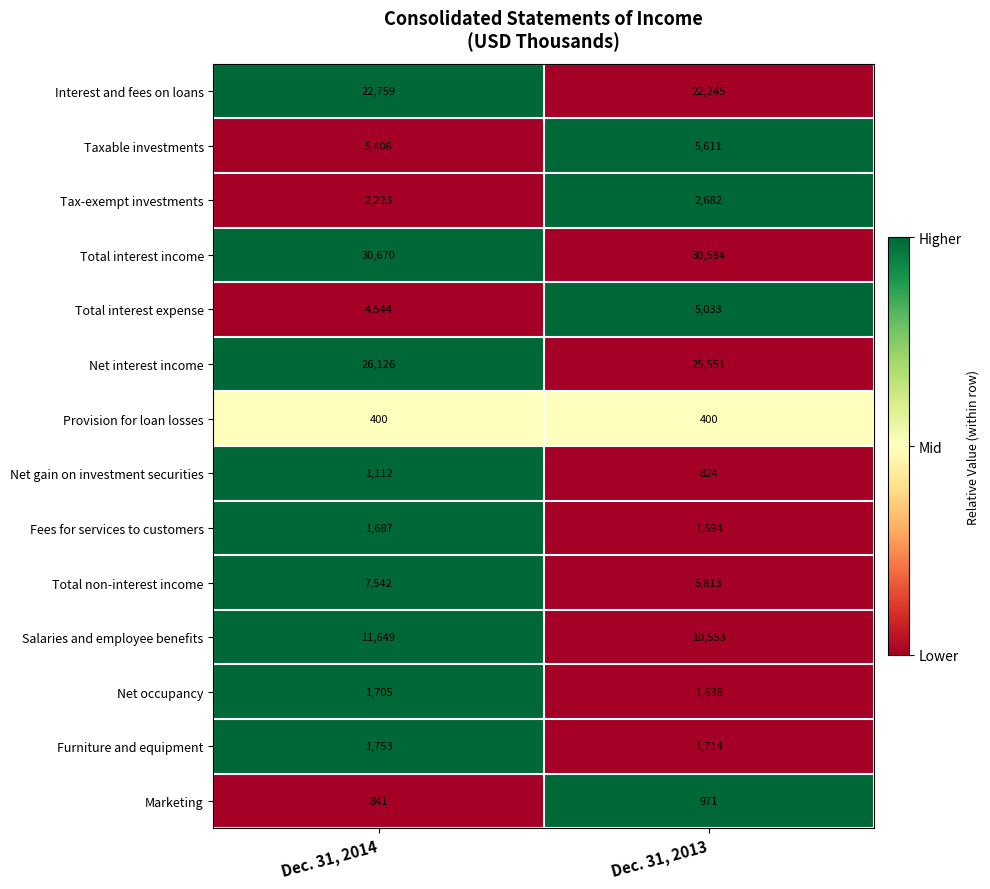

At Dec. 31, 2013, list the series in order from smallest to largest.

Provision for loan losses, Net gain on investment securities, Marketing, Fees for services to customers, Net occupancy, Furniture and equipment, Tax-exempt investments, Total interest expense, Taxable investments, Total non-interest income, Salaries and employee benefits, Interest and fees on loans, Net interest income, Total interest income